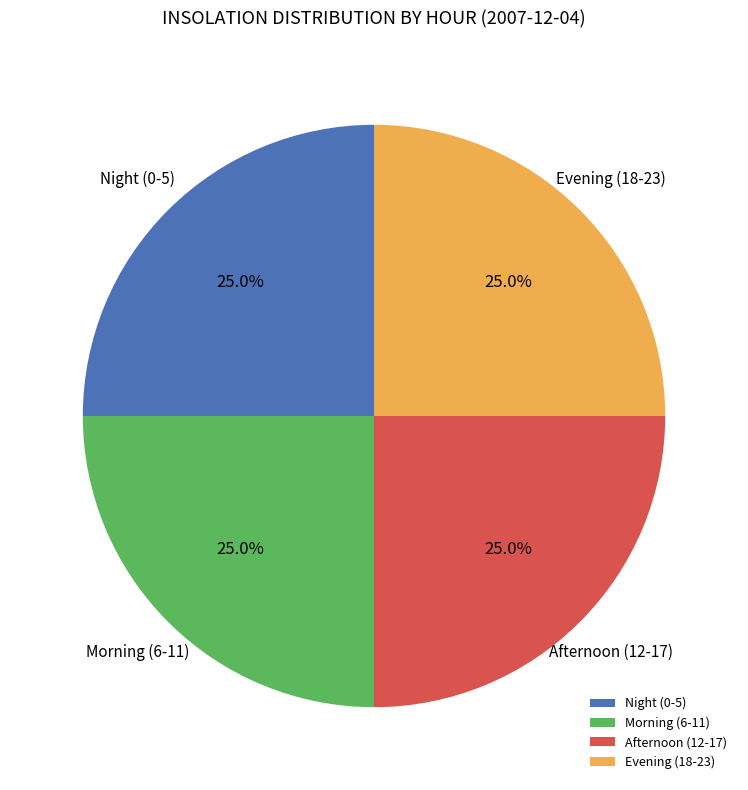

Combined, what portion of the pie is Morning (6-11) and Evening (18-23)?

50.0%